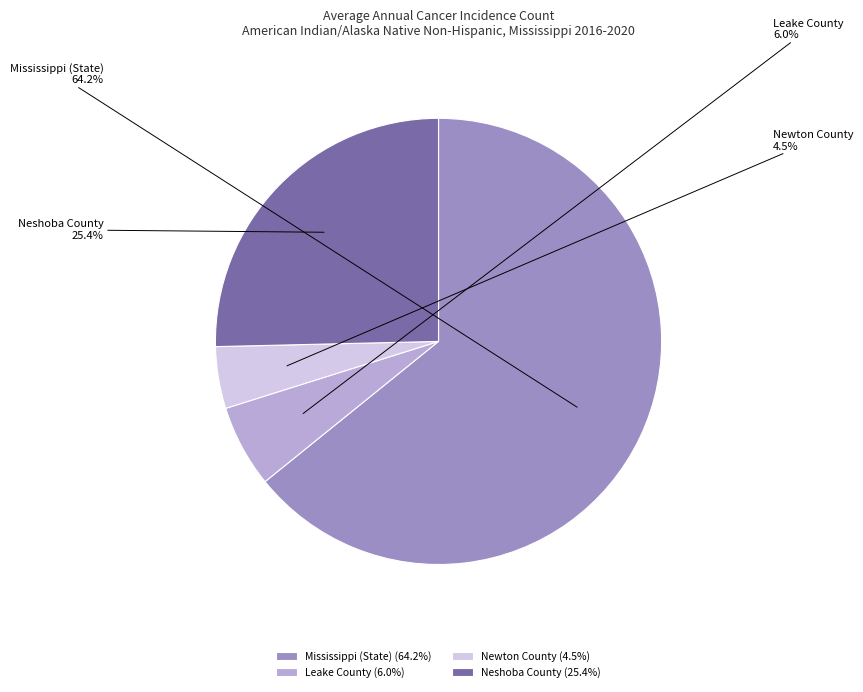

Which slice is the largest?

Mississippi (State)